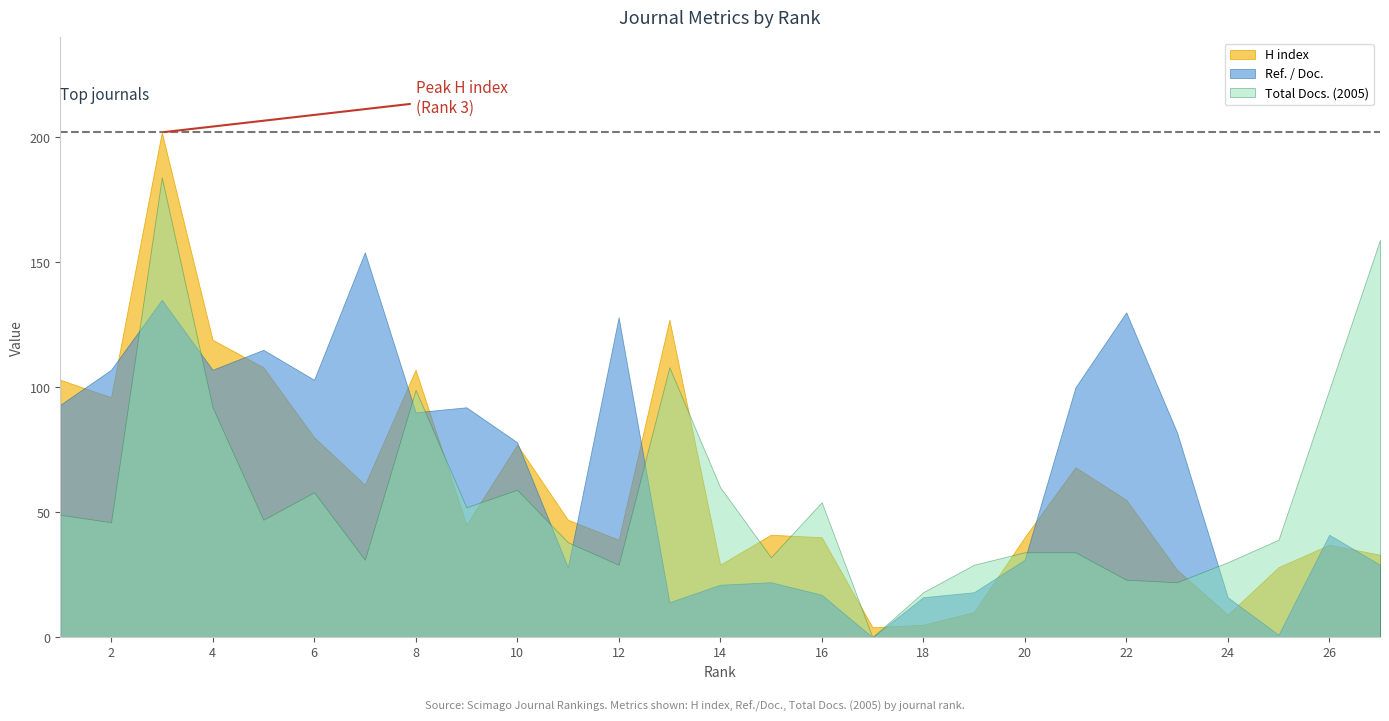

True or false: Ref. / Doc. has a value of 130 at 22.

True